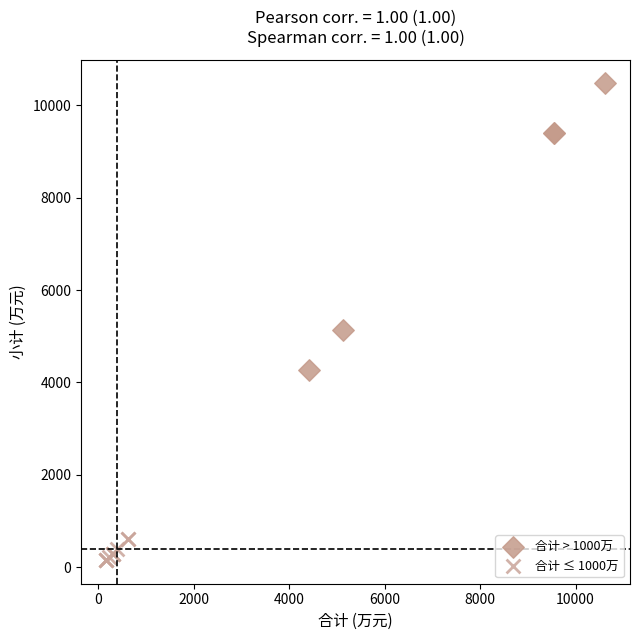

Which series has the largest Y range (max minus min)?

合计 > 1000万